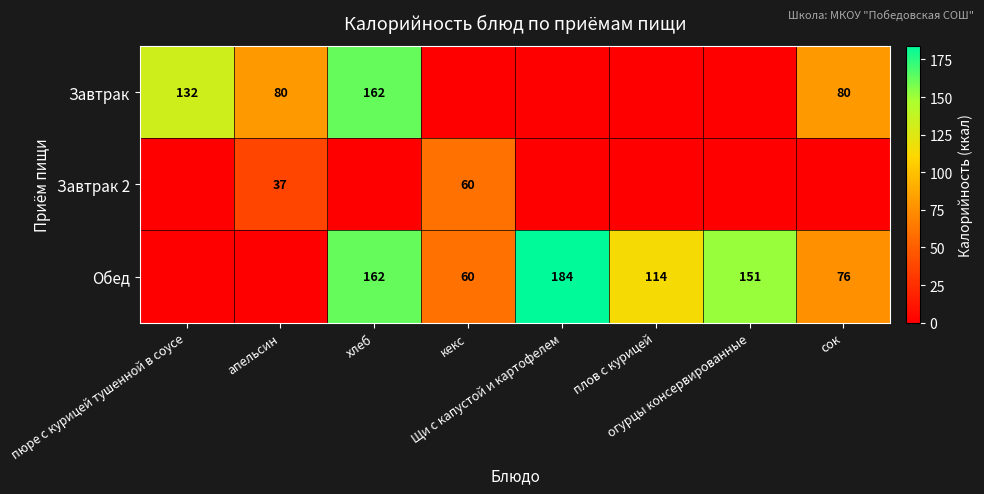

At which category is the sum across all series the highest?

хлеб